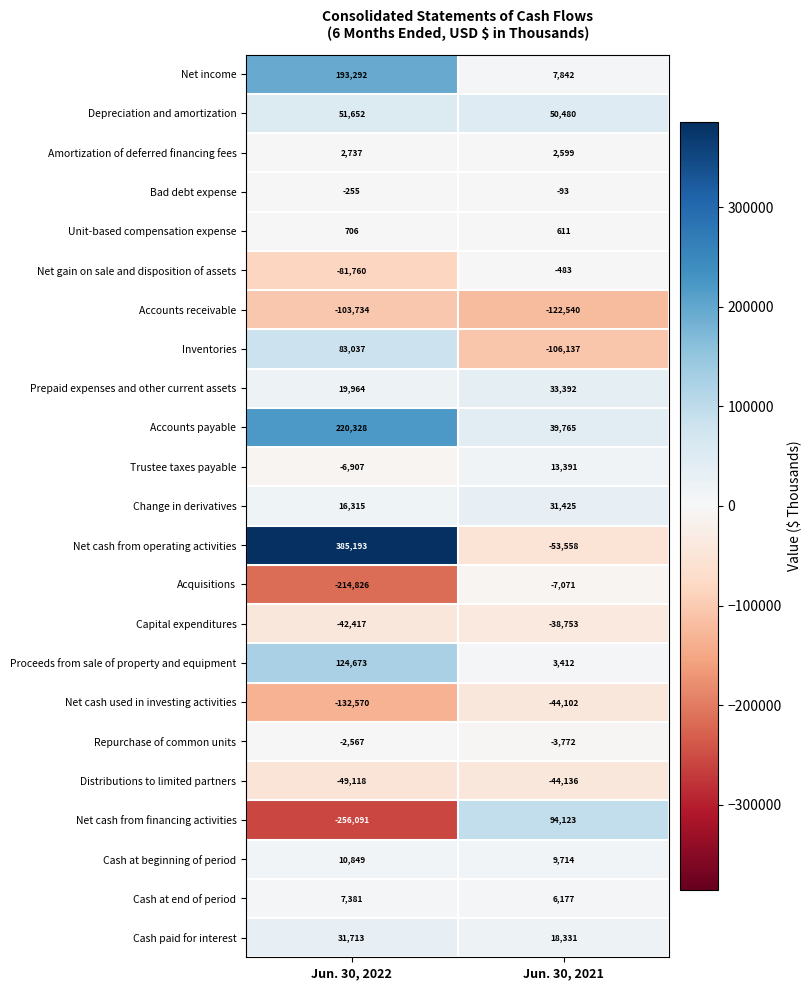

What value does the Net cash from financing activities series have at Jun. 30, 2021?

94123